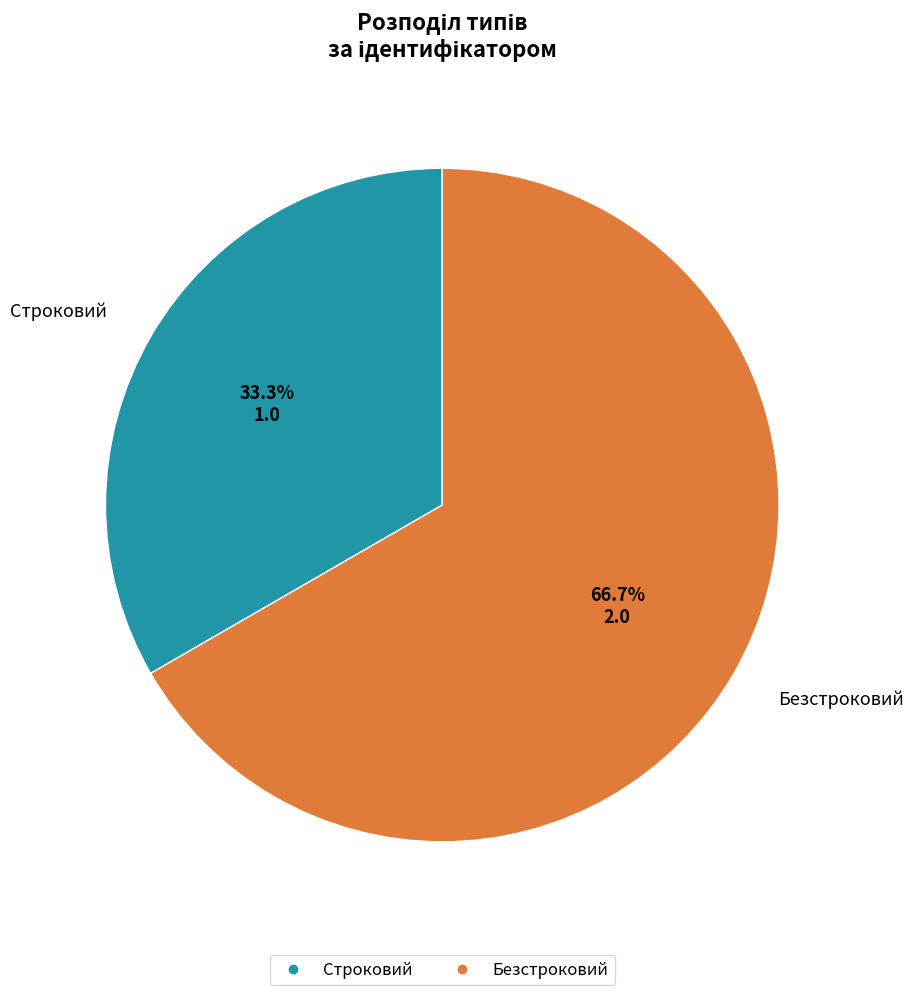

What portion of the pie excludes Строковий?

66.7%